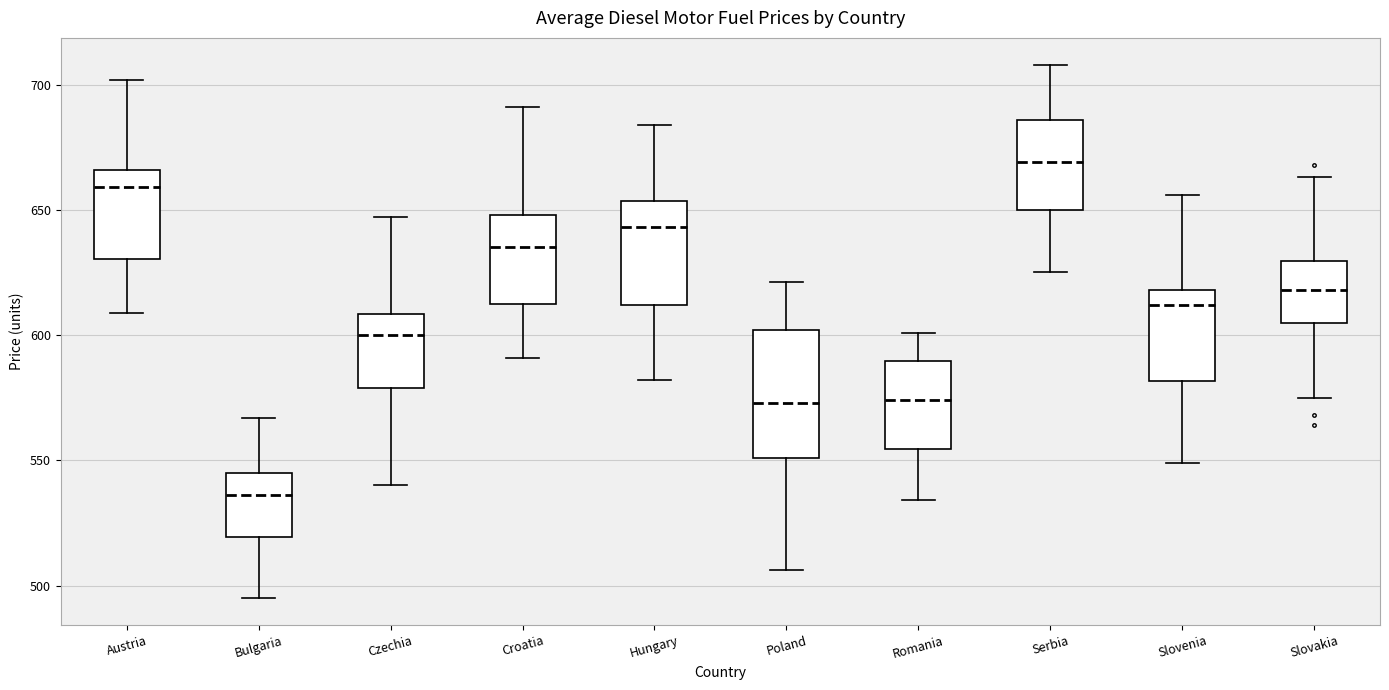

Which box has the lowest median line?

Bulgaria